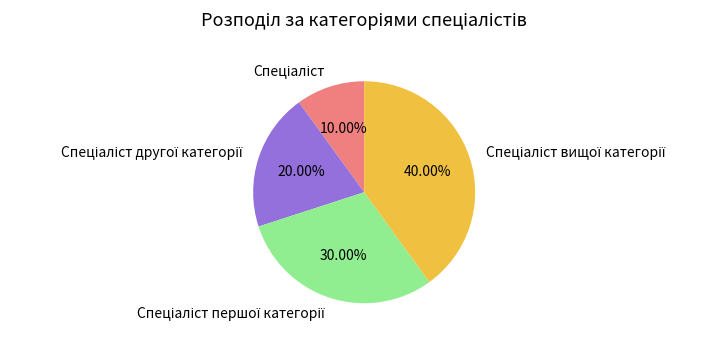

Does any single category account for the majority?

No